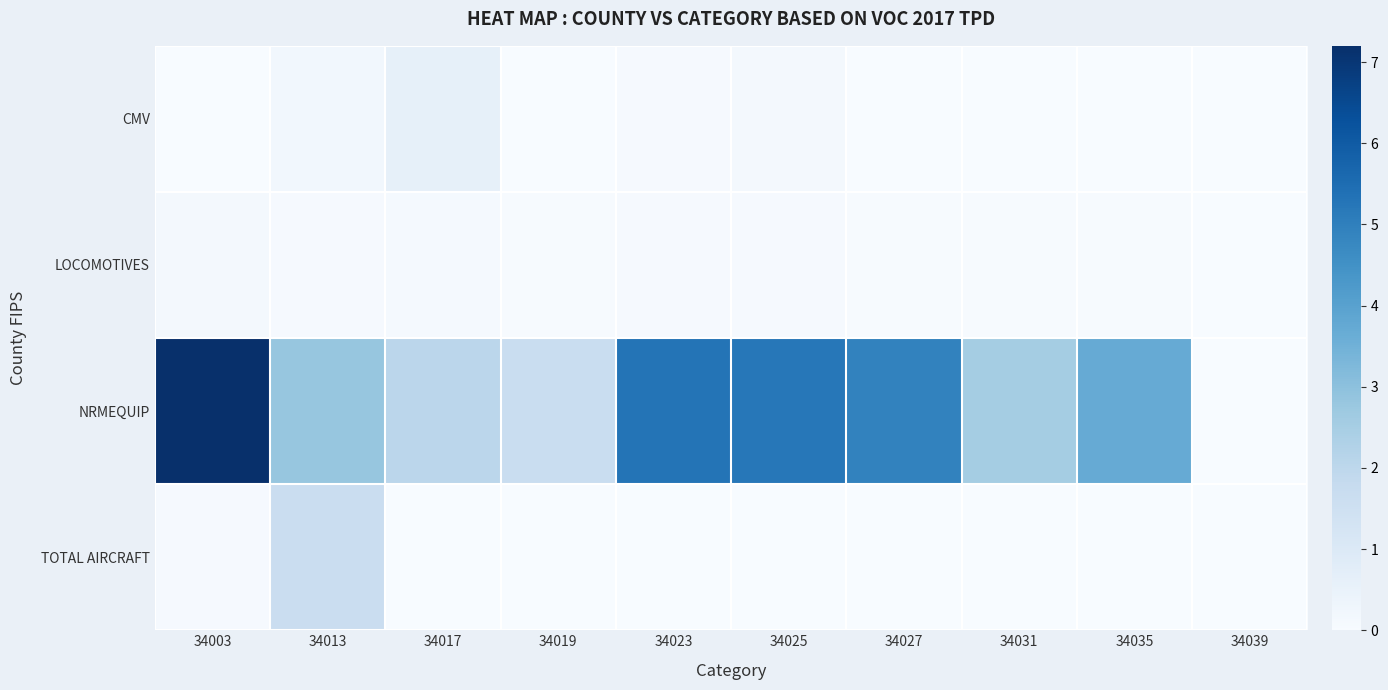

Which label corresponds to the smallest value in the chart?

34019